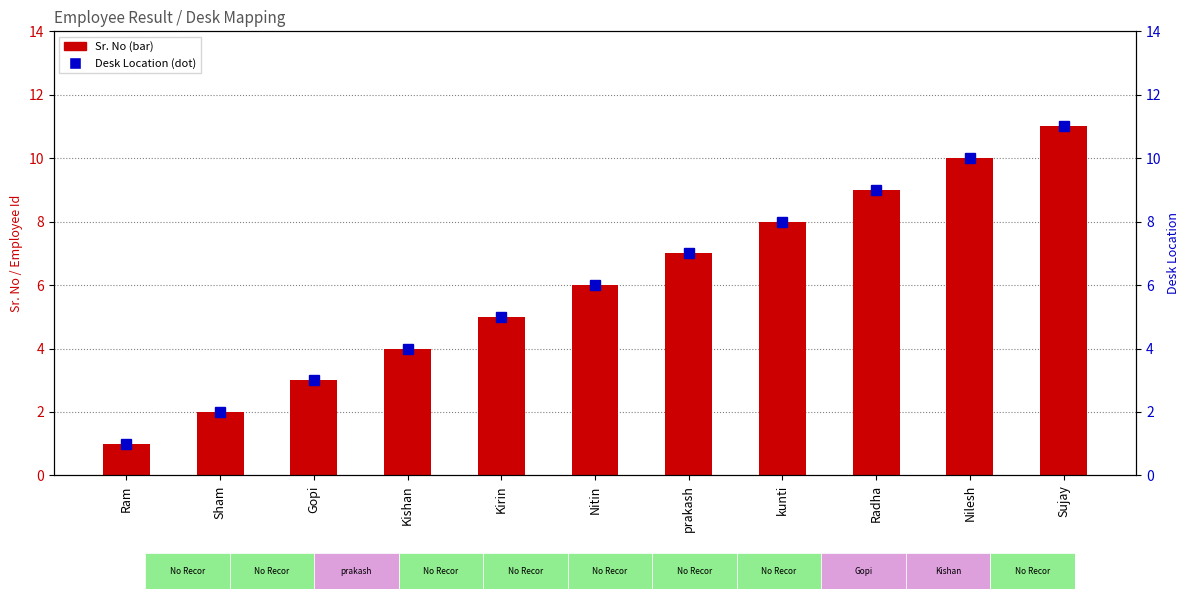

Is it true that Sr. No equals 7 at prakash?

True